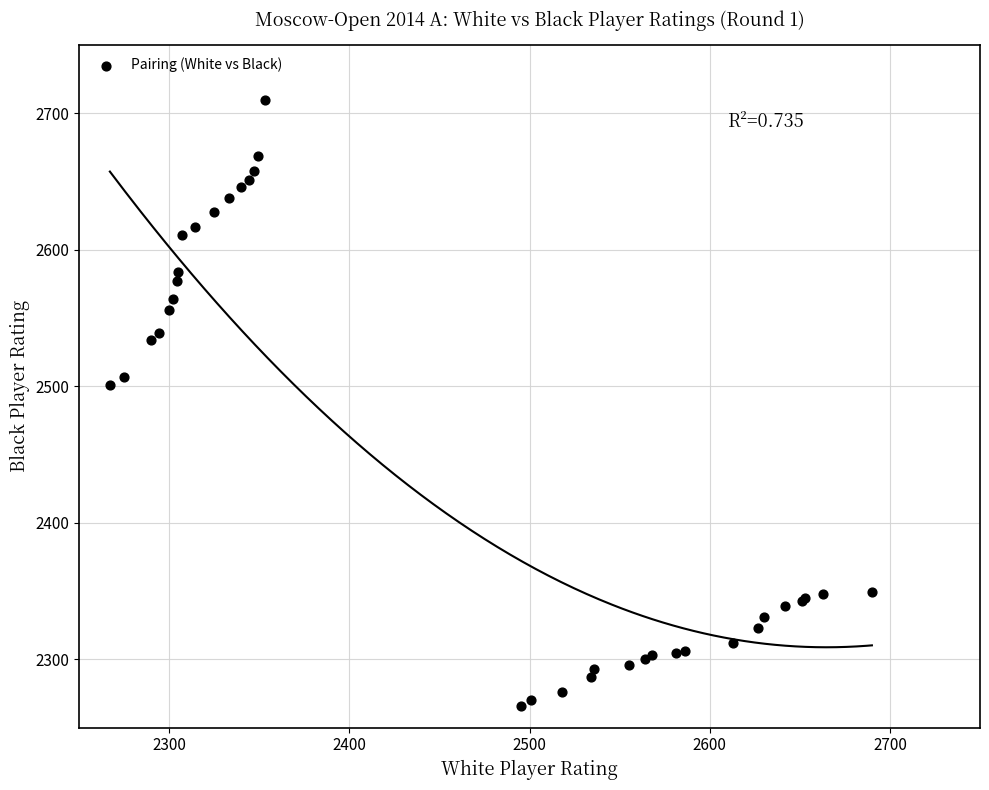

What Y value in the scatter plot is closest to 2488?

2501